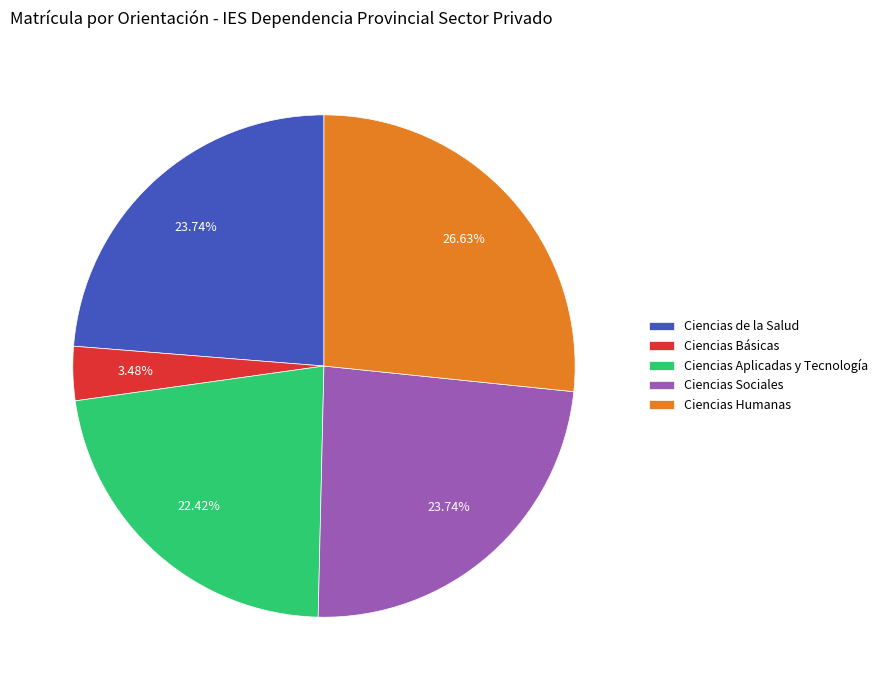

Which category has the biggest portion of the pie?

Ciencias Humanas